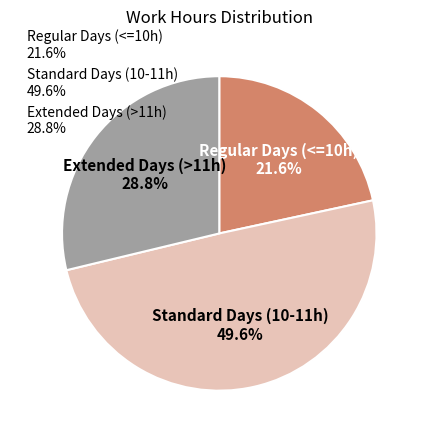

Is there any slice that represents more than half of the pie?

No